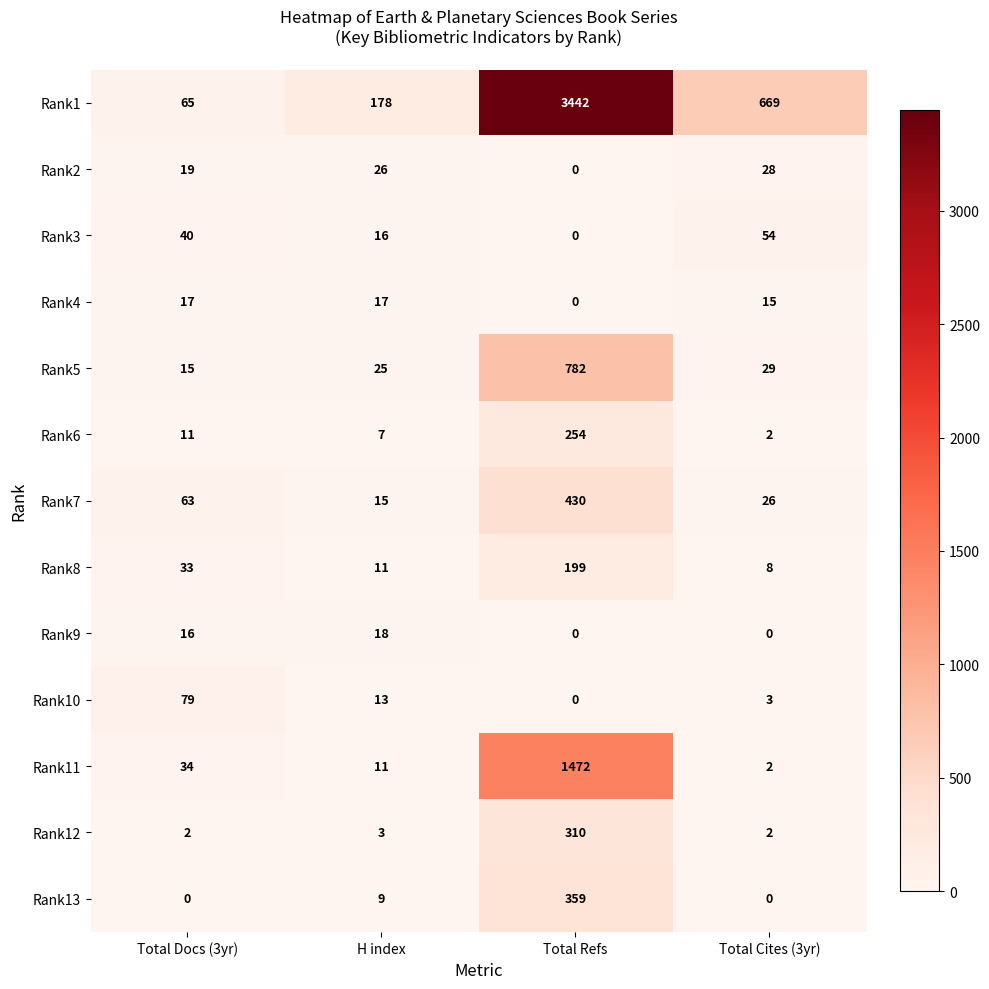

How many values in Rank4 are above zero?

3